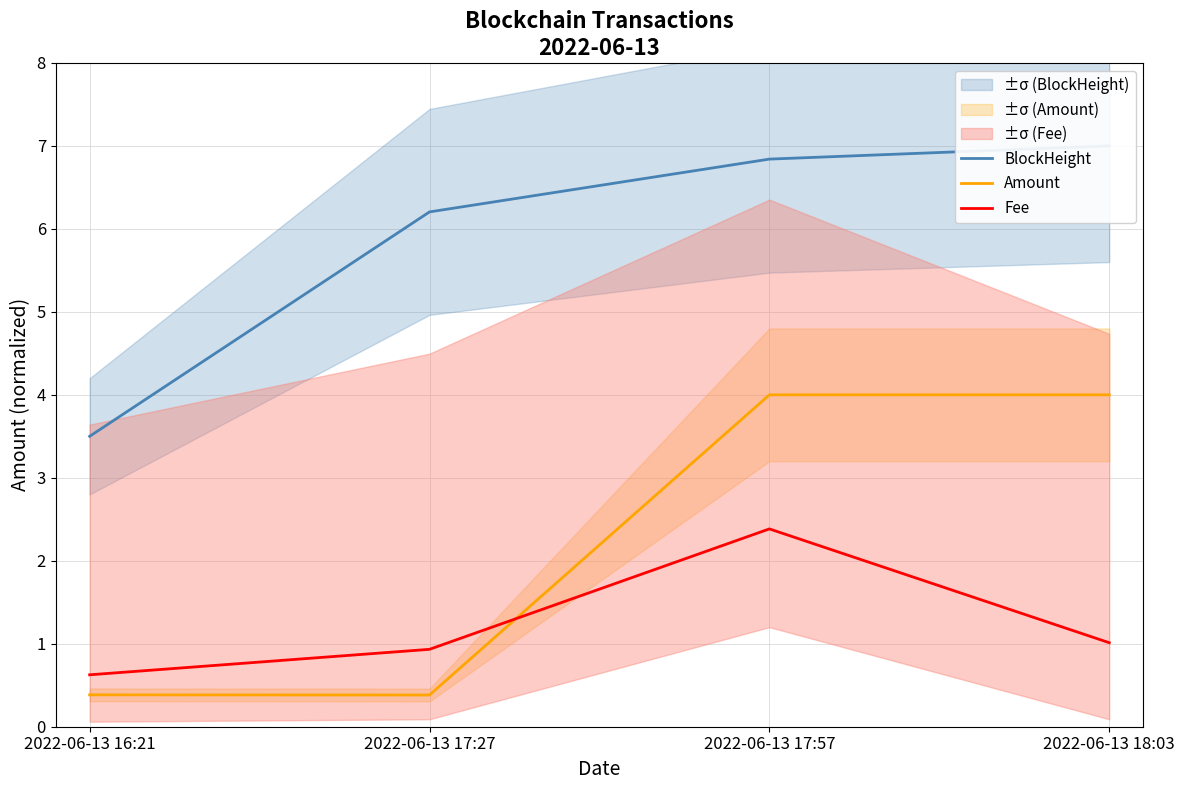

Does the chart have visible grid lines?

Yes